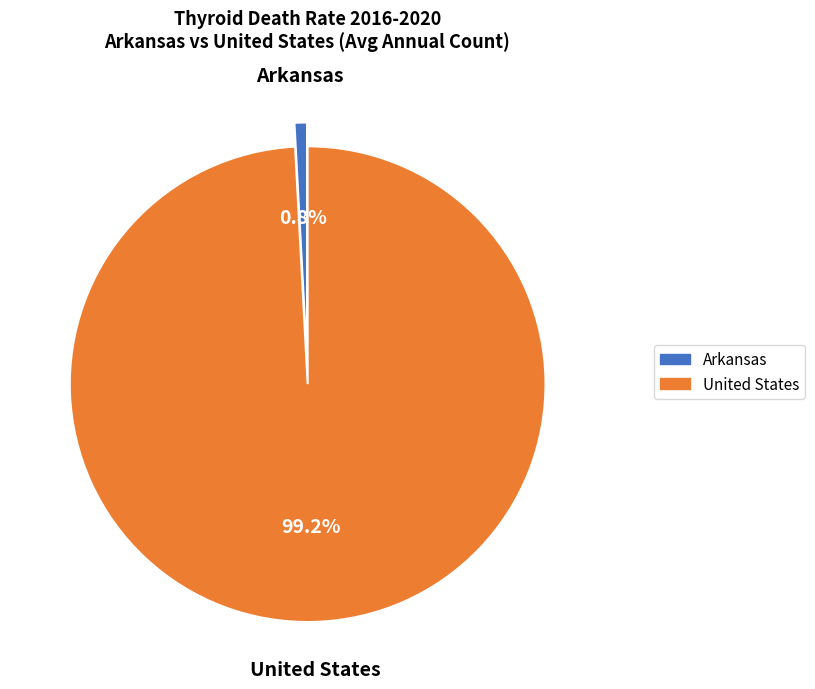

To the nearest percent, what is the combined percentage of United States and Arkansas?

100%